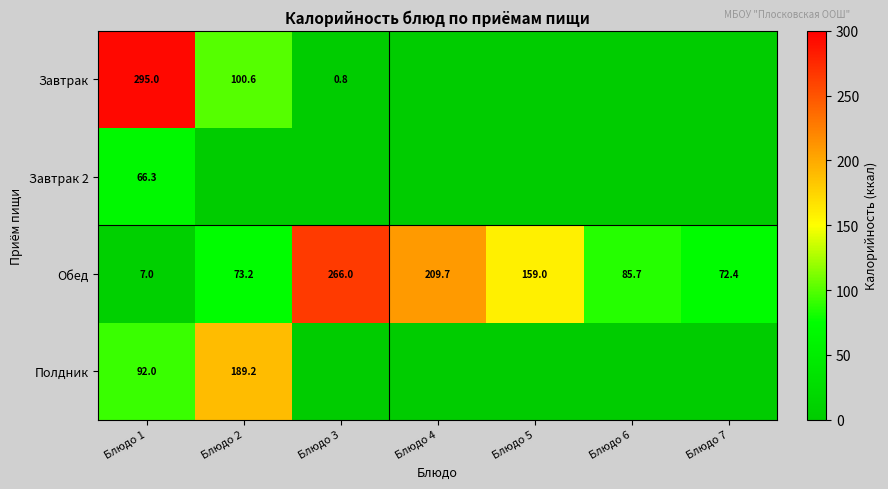

What is the sum of all Обед values?

873.0